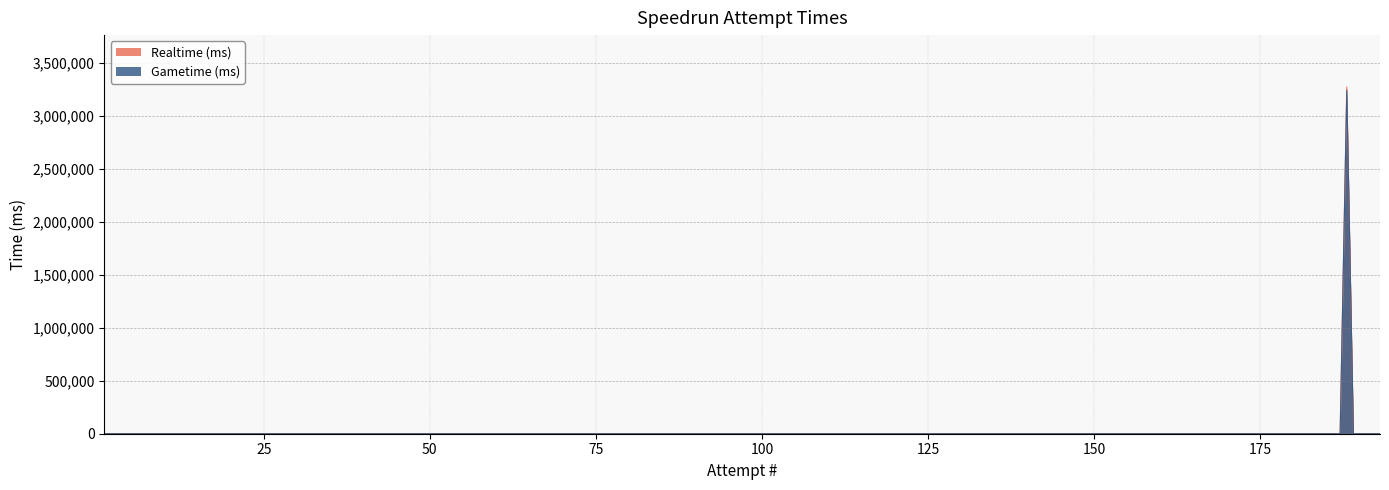

List the series in order of their peak value, lowest first.

Gametime (ms), Realtime (ms)